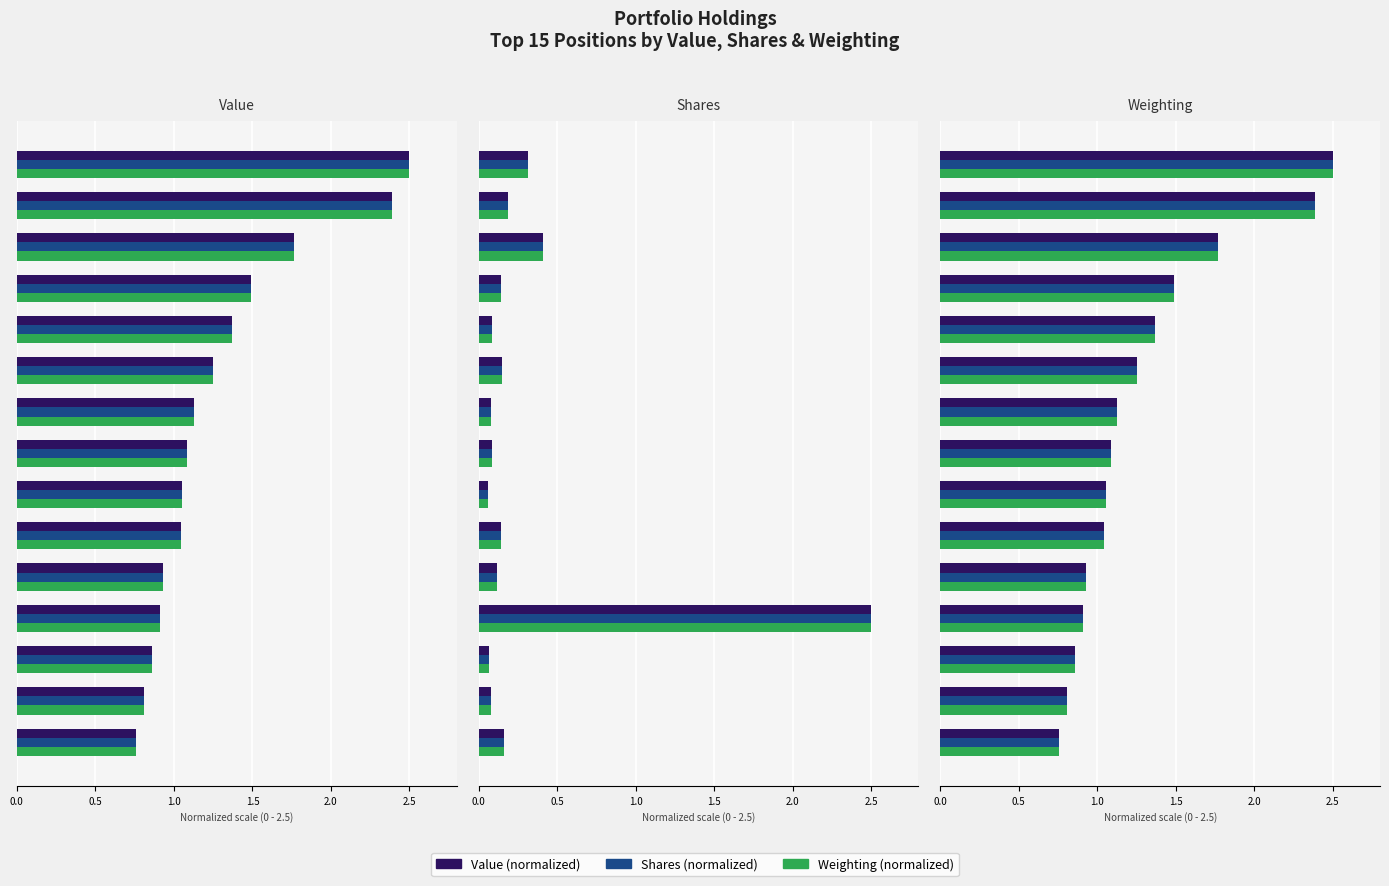

How many bars are there in total?

45